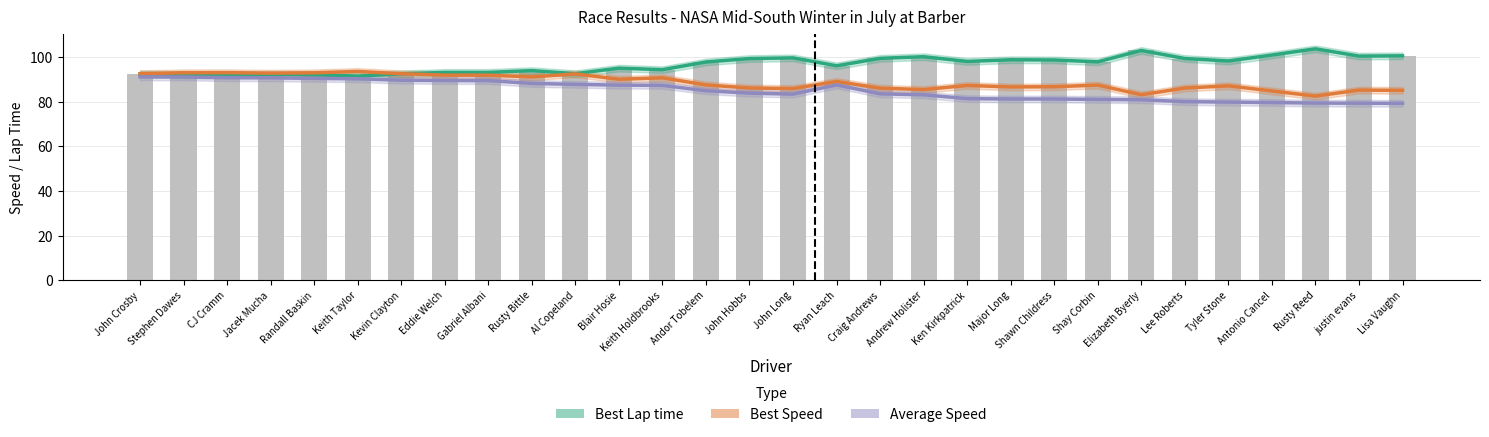

Where is Best Speed nearest to the value 88?

Andor Tobelem